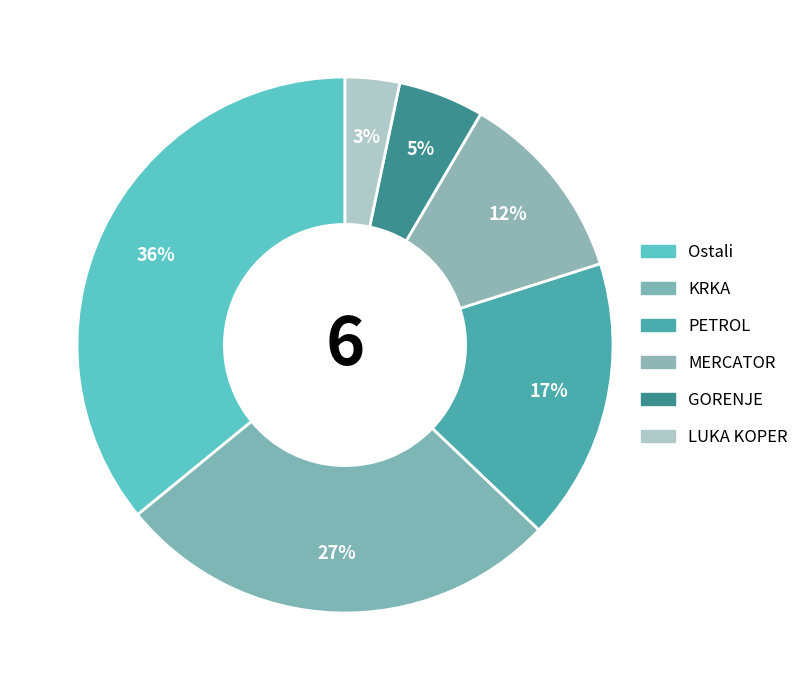

How many segments does this pie chart have?

6